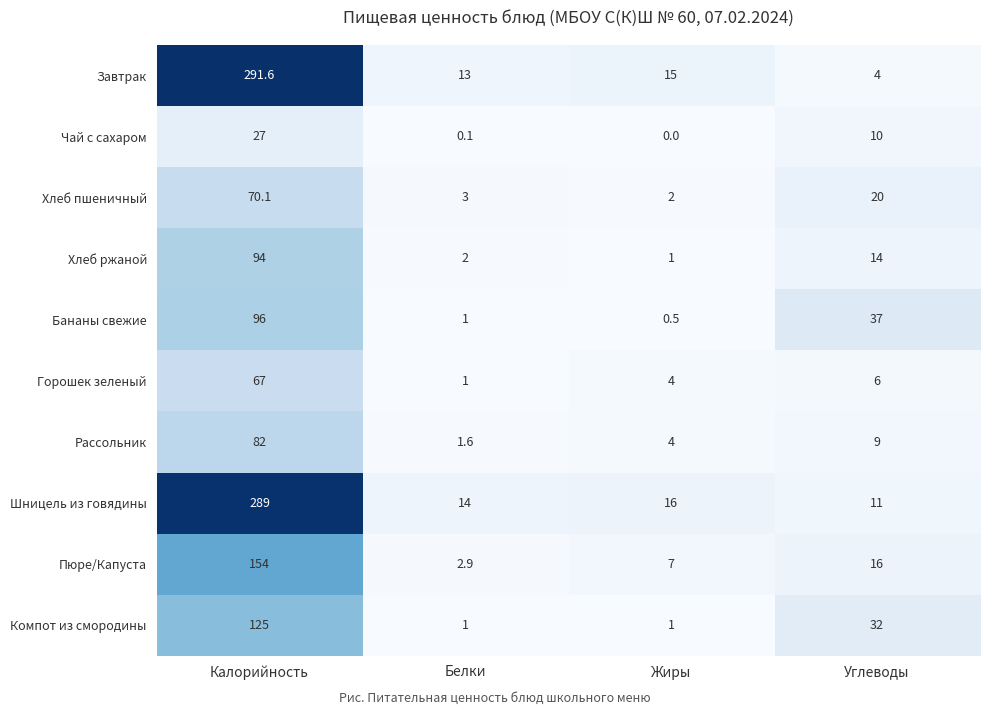

What is the spread (max minus min) of values at Калорийность?

264.6